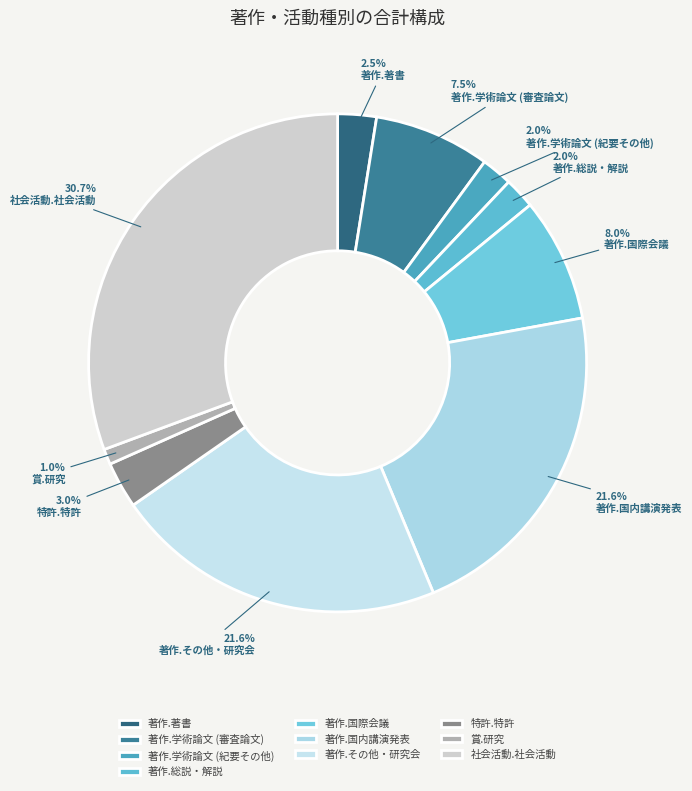

The 社会活動.社会活動 slice represents 31% of the pie. True or false?

True